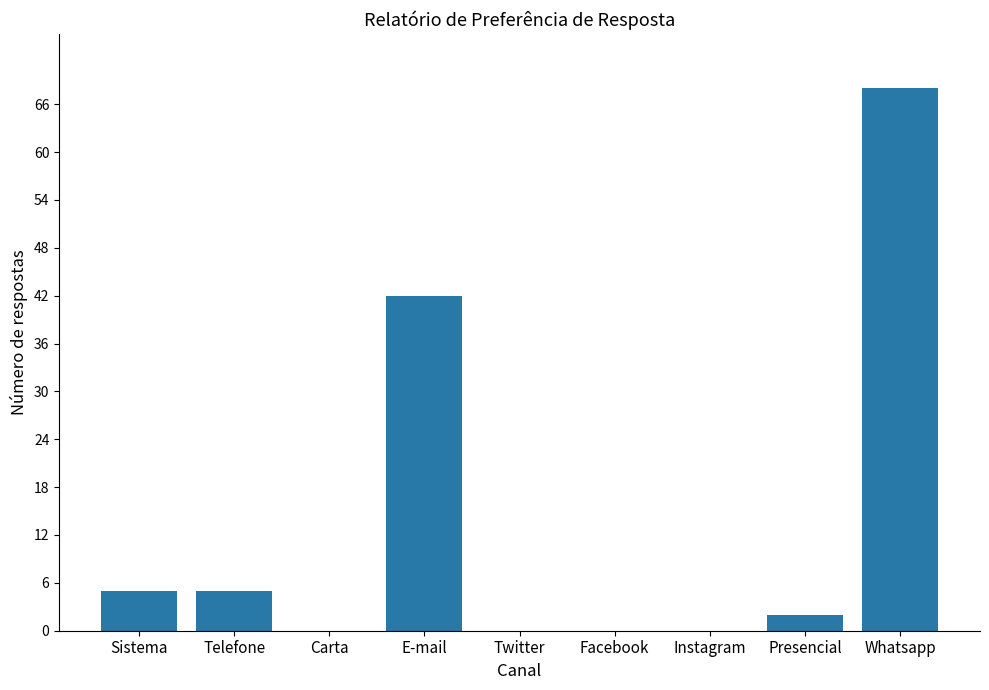

Is it true that the value at Telefone is 5?

True